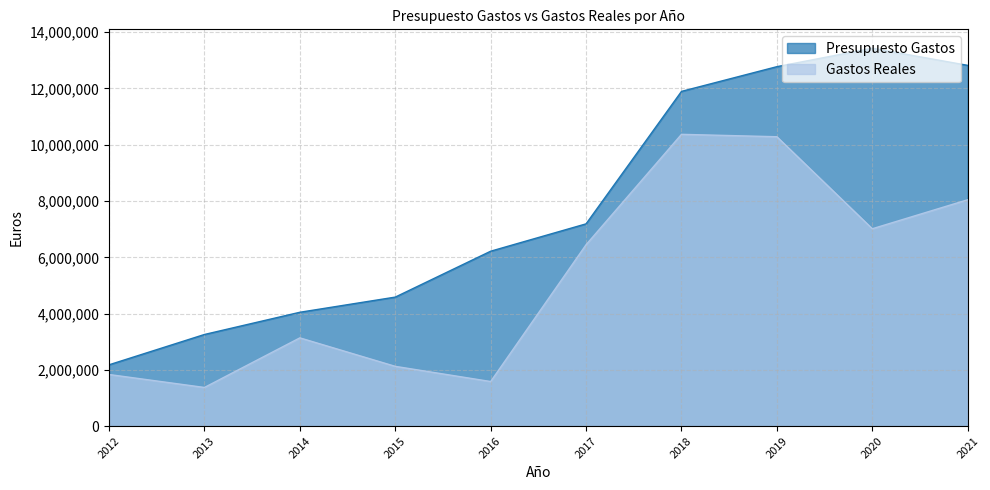

What is the highest value of the Presupuesto Gastos series?

13430296.0